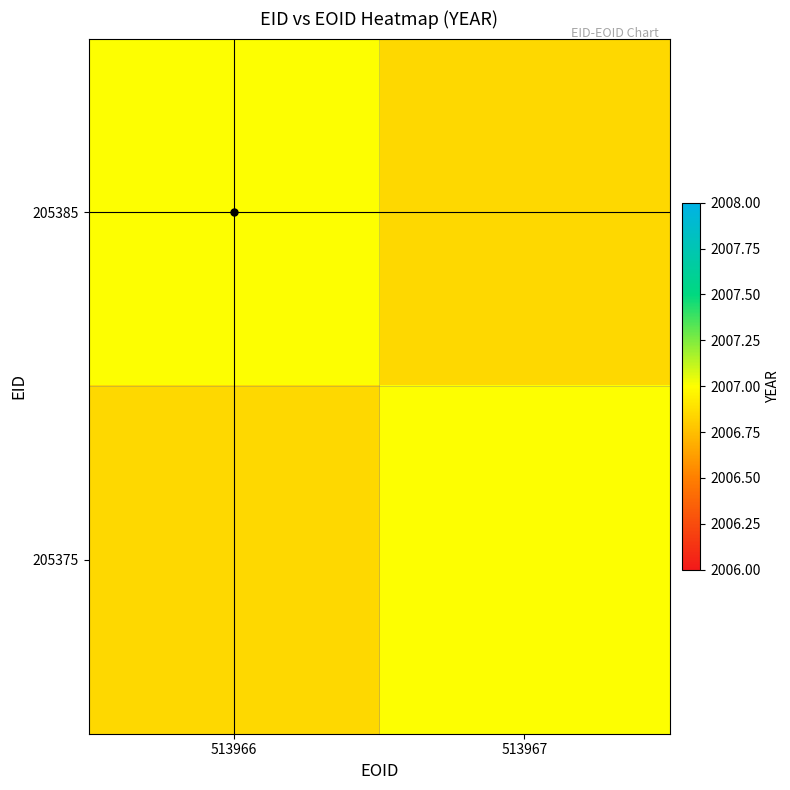

What is the approximate value of 205375 at 513967?

2007